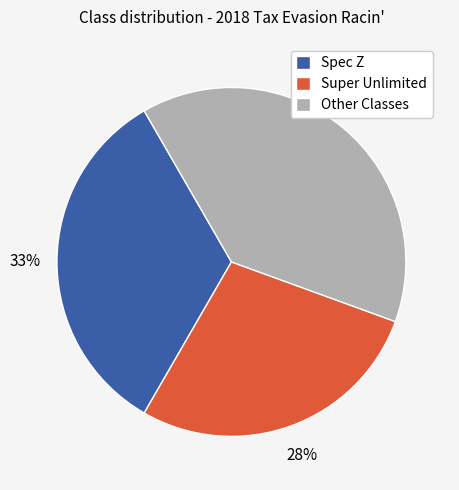

Is it true that Spec Z is 20% of the pie?

False